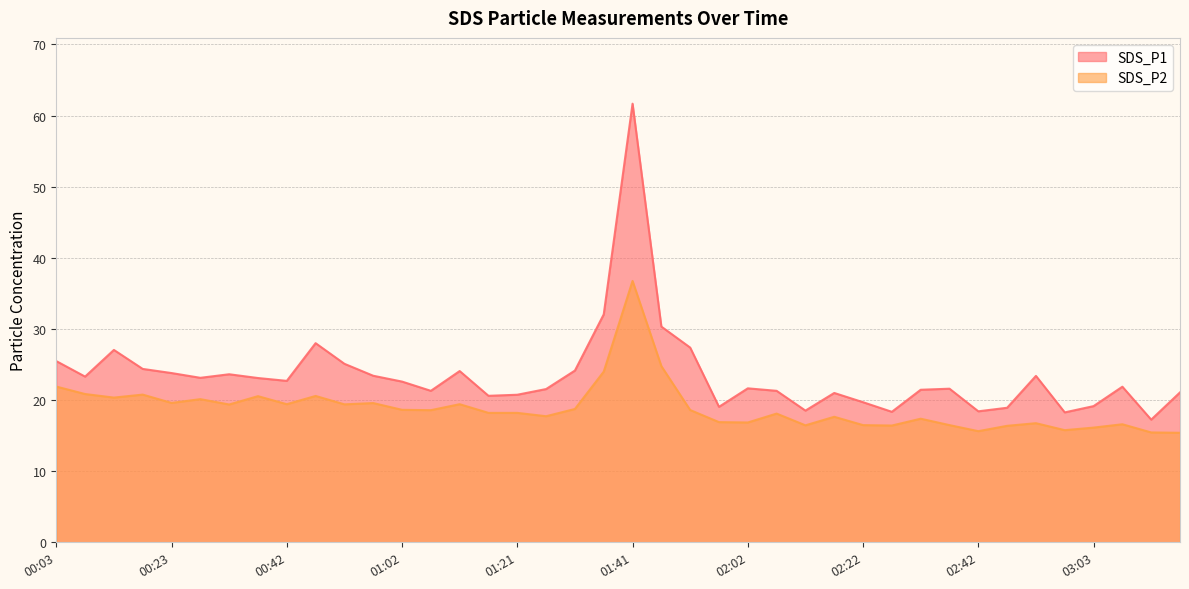

At which label does SDS_P2 first exceed 18?

00:03